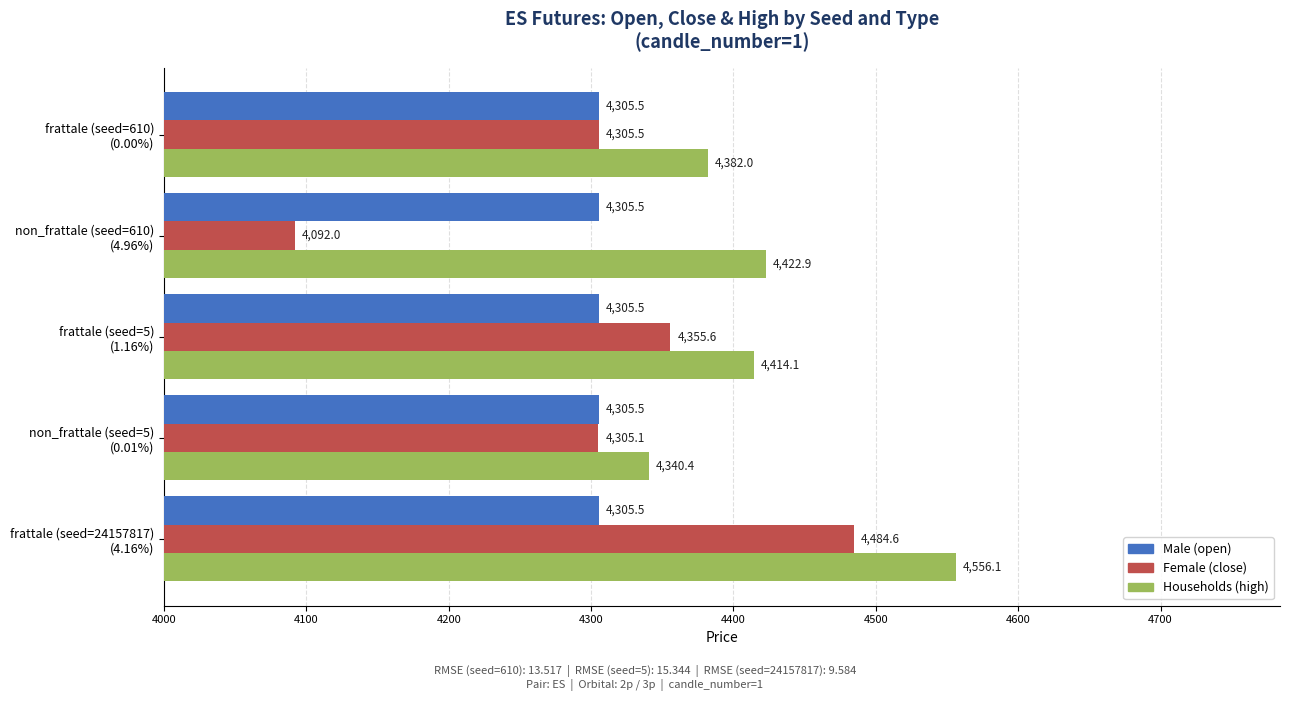

What is the maximum value shown in the chart?

4556.1